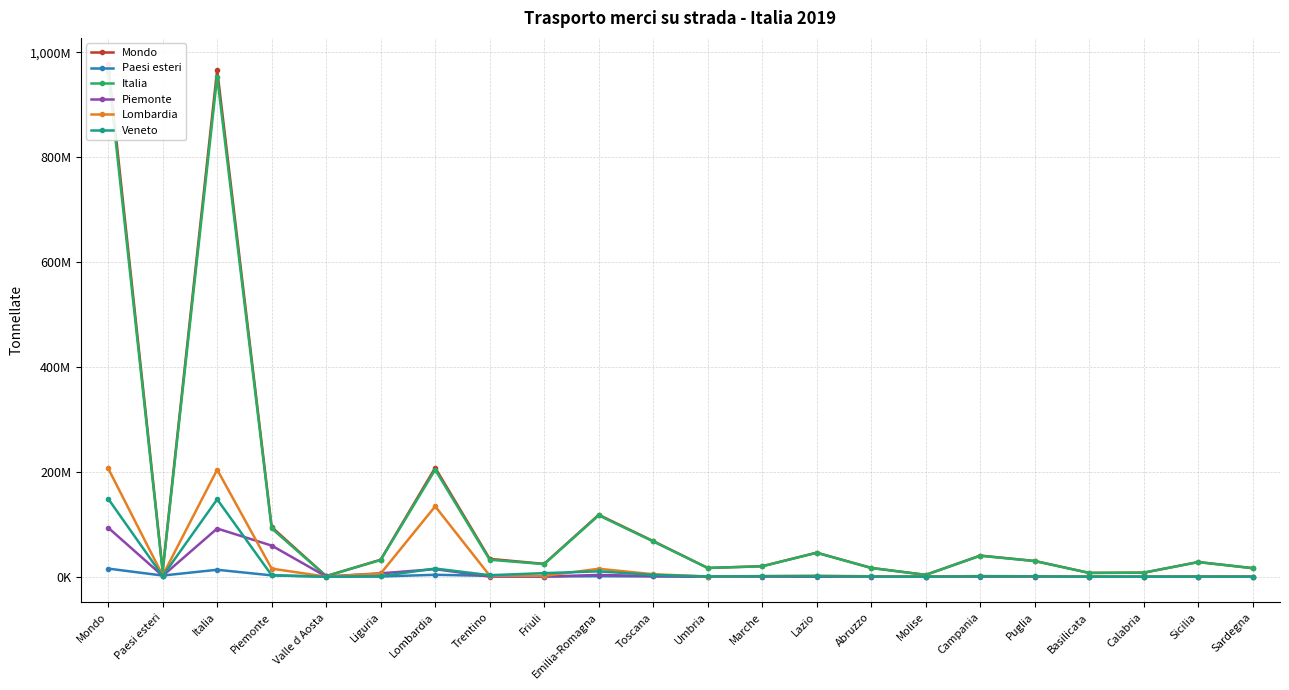

At which category does Mondo reach its first local peak?

Italia